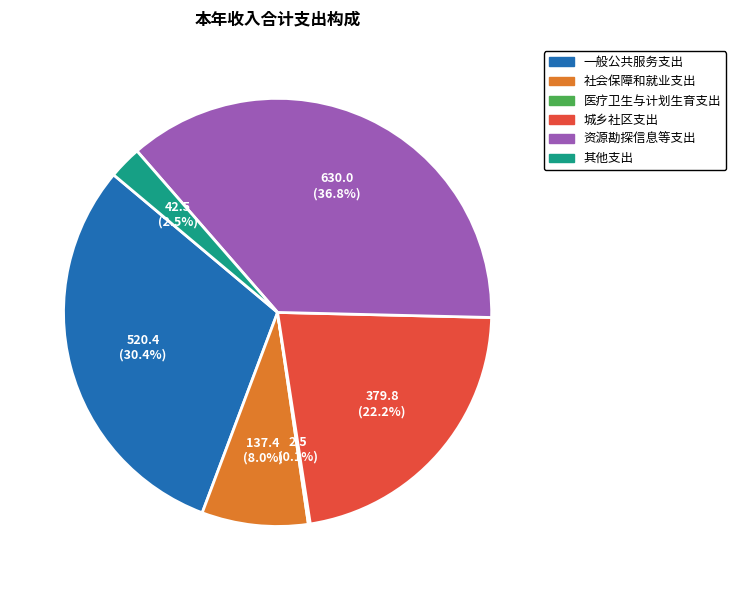

How much of the chart is everything except 其他支出?

97.5%